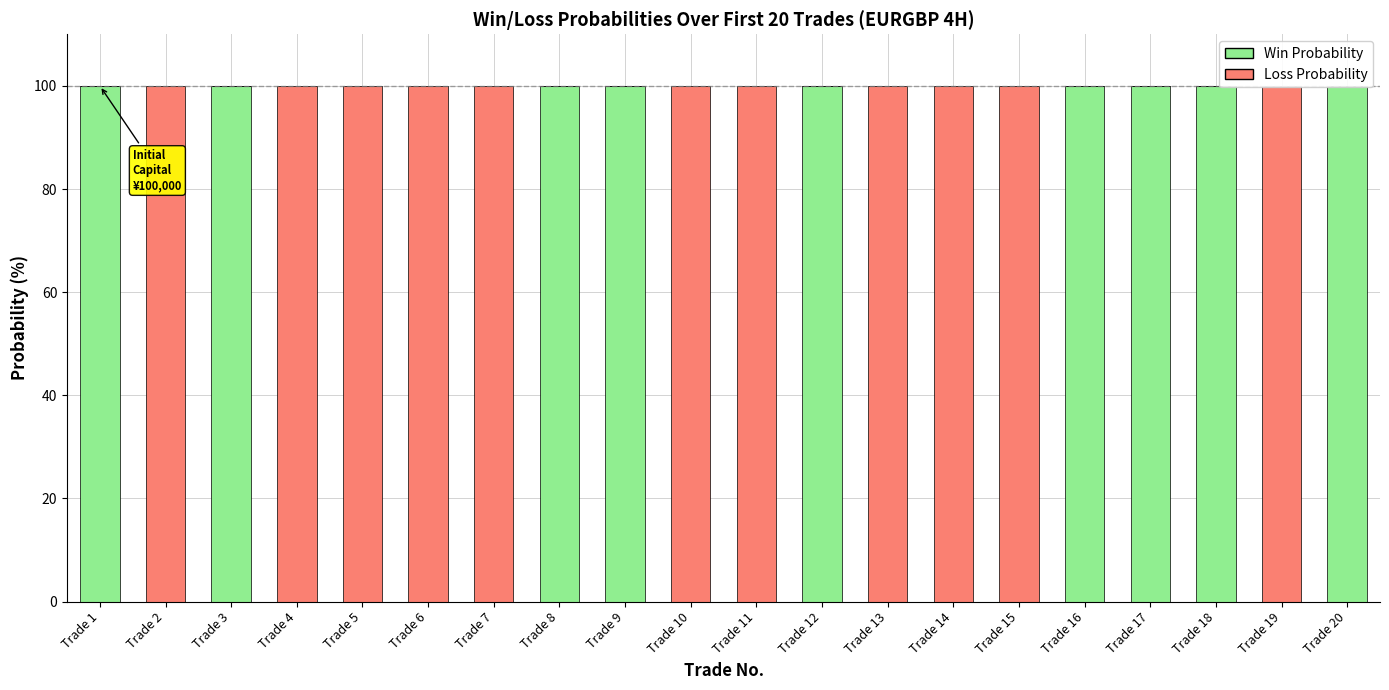

List the series in order of their peak value, lowest first.

Win Probability, Loss Probability